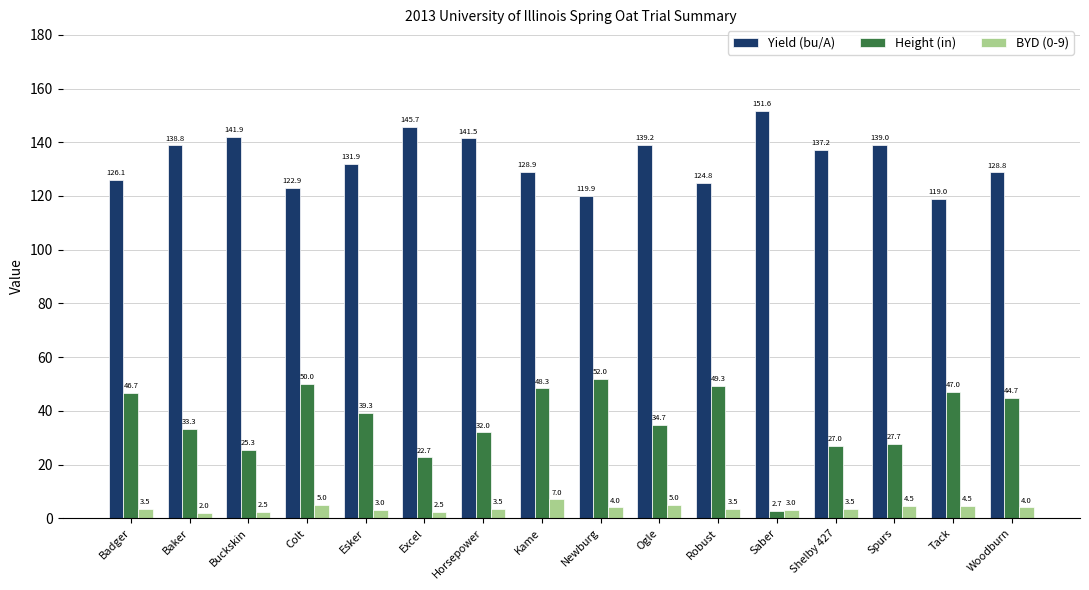

What is the difference between the maximum and minimum values in the BYD (0-9) series?

5.0